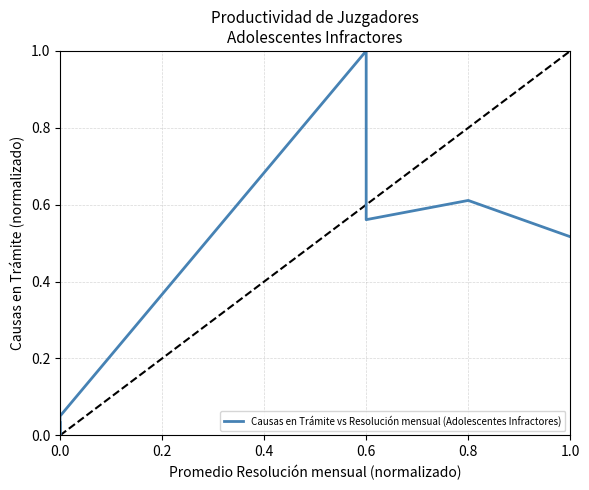

What is the greatest value displayed?

1.0